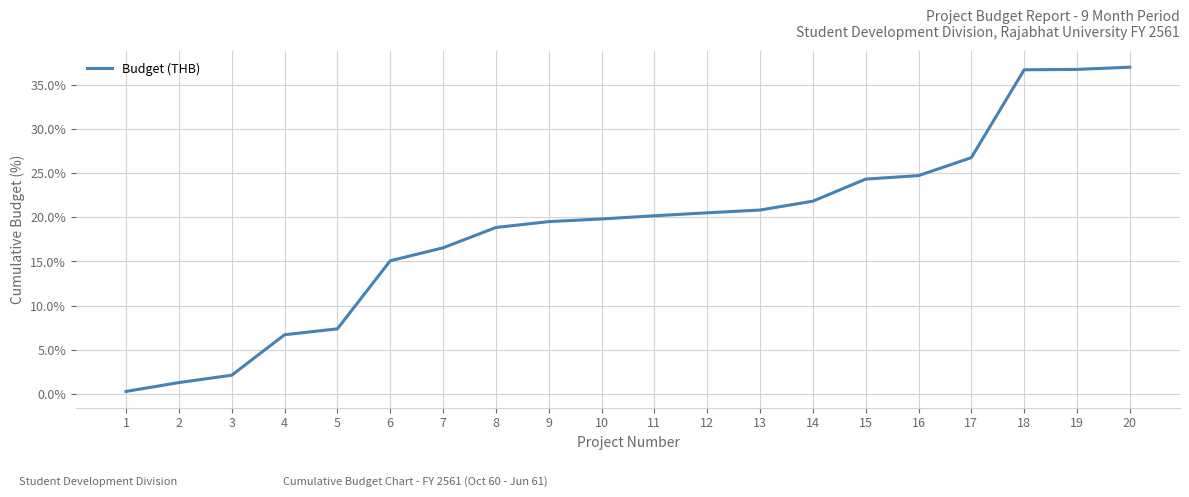

Reading left to right, list all the values displayed in this chart.

0.3	1.3	2.1	6.7	7.4	15.1	16.5	18.8	19.5	19.8	20.2	20.5	20.8	21.8	24.3	24.7	26.8	36.7	36.7	37.0